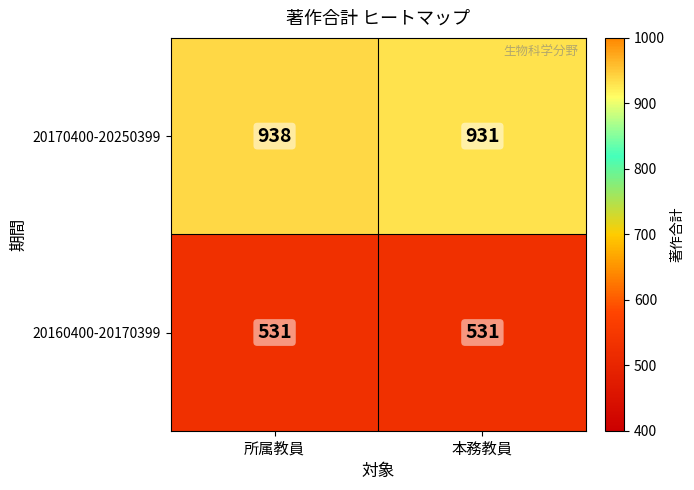

What is the maximum value for 20170400-20250399?

938